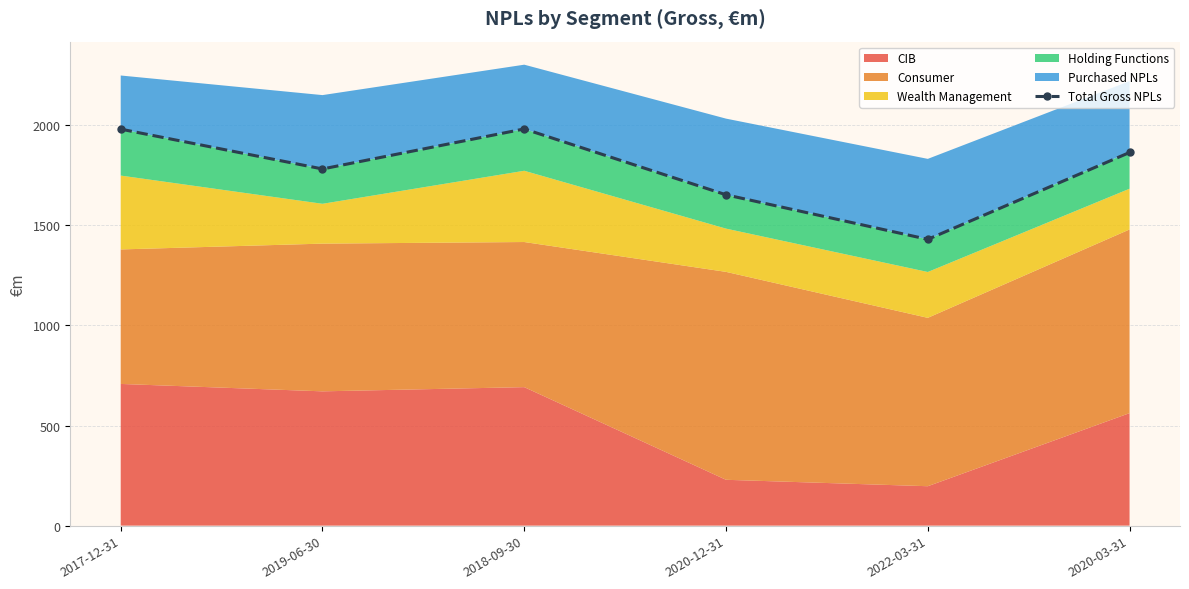

Which category has the highest value across all series?

2018-09-30